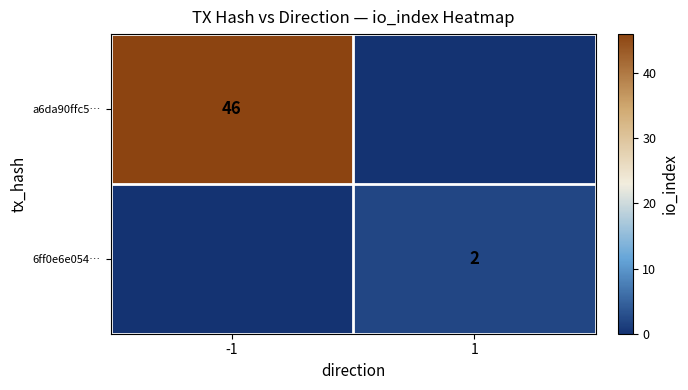

The value of a6da90ffc5… at -1 is 46. True or false?

True